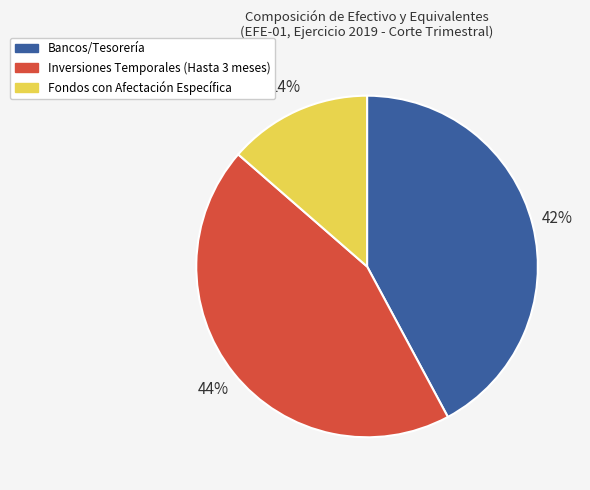

To the nearest percent, what is the difference between the Inversiones Temporales (Hasta 3 meses) and Bancos/Tesorería slice percentages?

2%